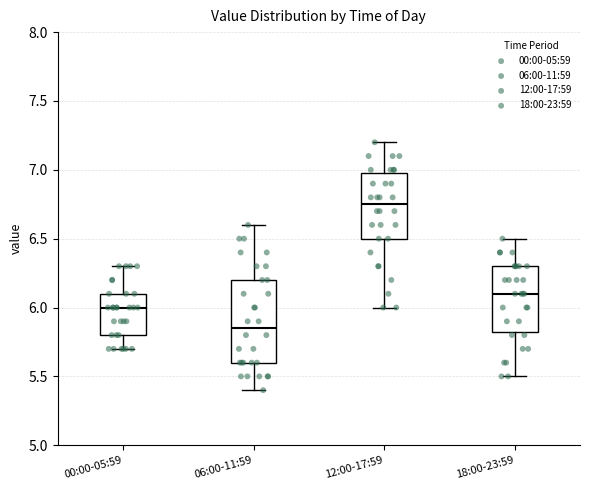

Reading left to right, transcribe this box plot: for each box, give where its median line is, the range the box spans, and where its two whiskers end, as read against the y-axis. The values are not printed on the chart, so give them approximately, as read against the axis.

00:00-05:59: median 6.00, box 5.80 to 6.10, whiskers 5.70 to 6.30
06:00-11:59: median 5.85, box 5.60 to 6.20, whiskers 5.40 to 6.60
12:00-17:59: median 6.75, box 6.50 to 7.00, whiskers 6.00 to 7.20
18:00-23:59: median 6.10, box 5.85 to 6.30, whiskers 5.50 to 6.50